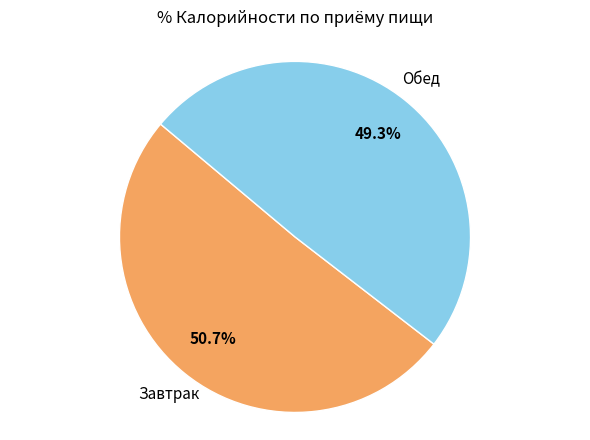

Is there any slice that represents more than half of the pie?

Yes